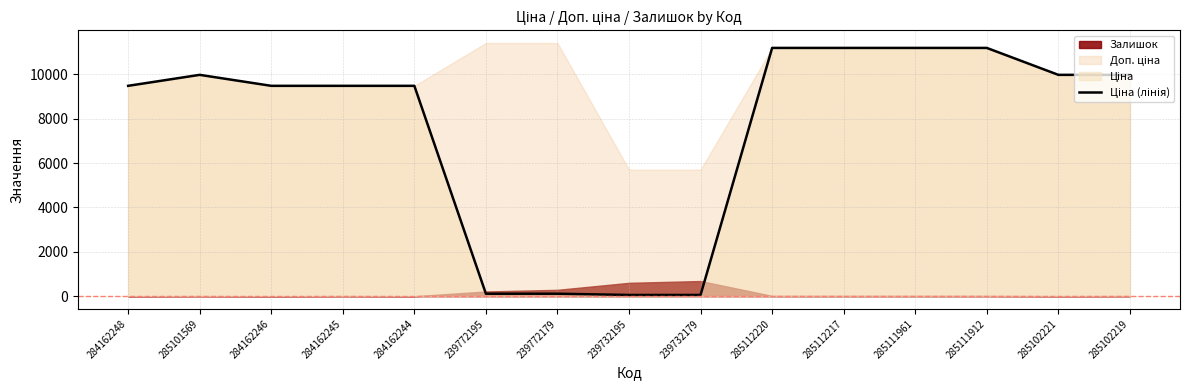

What is the label of the 3rd point from the right?

285111912